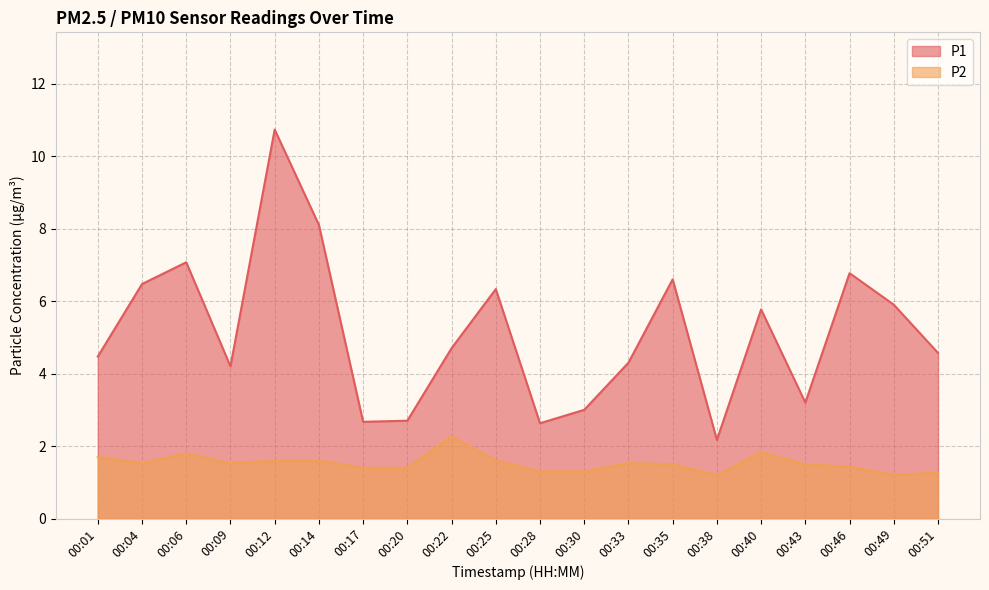

Count the P2 values in the range 1 to 2.

19